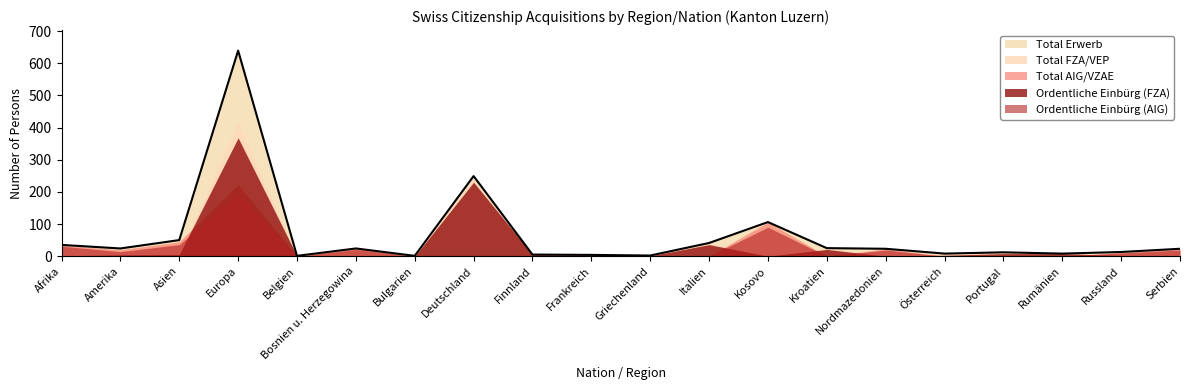

At which category does Ordentliche Einbürg (AIG) reach its first local peak?

Europa